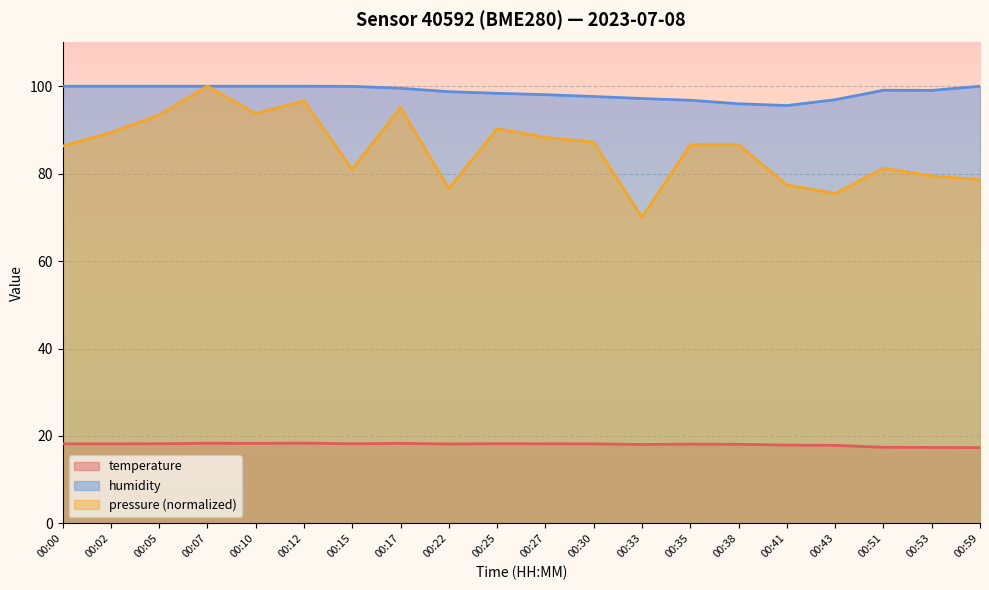

What is the spread (max minus min) of values at 00:02?

81.8